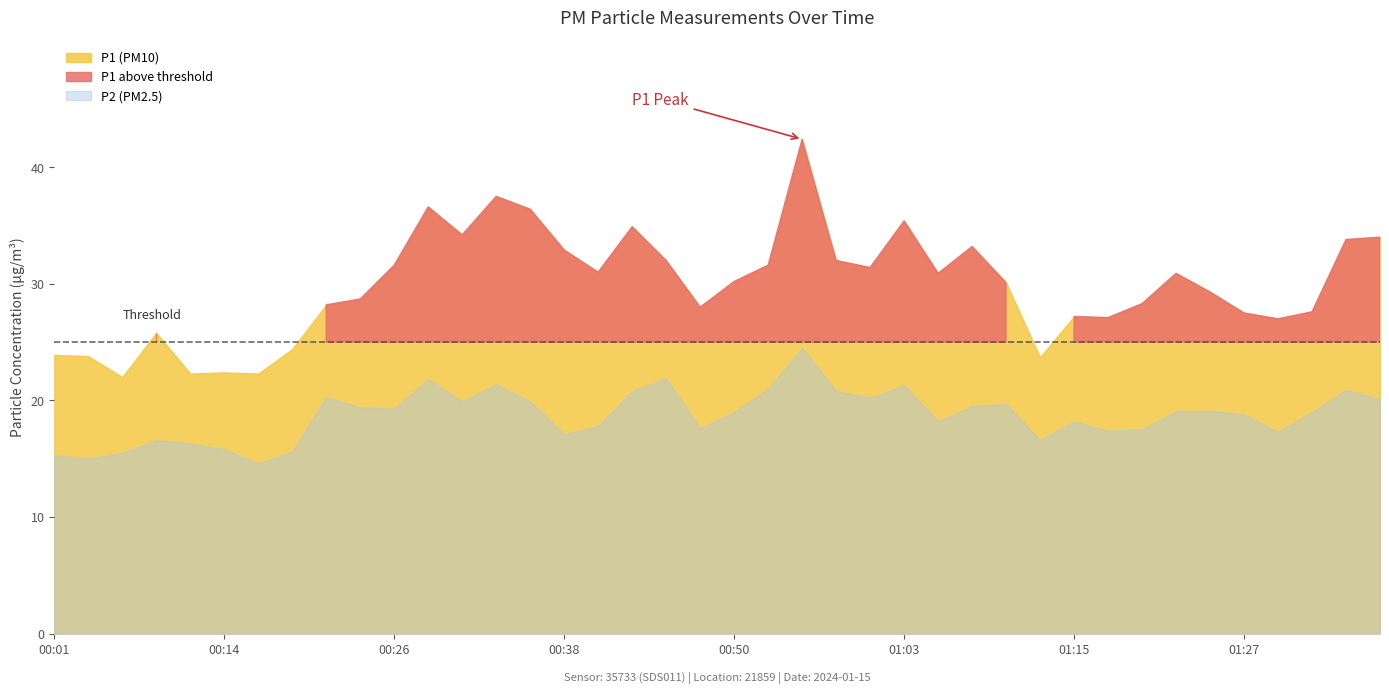

Rank the series by their maximum value, from lowest to highest.

P2, P1